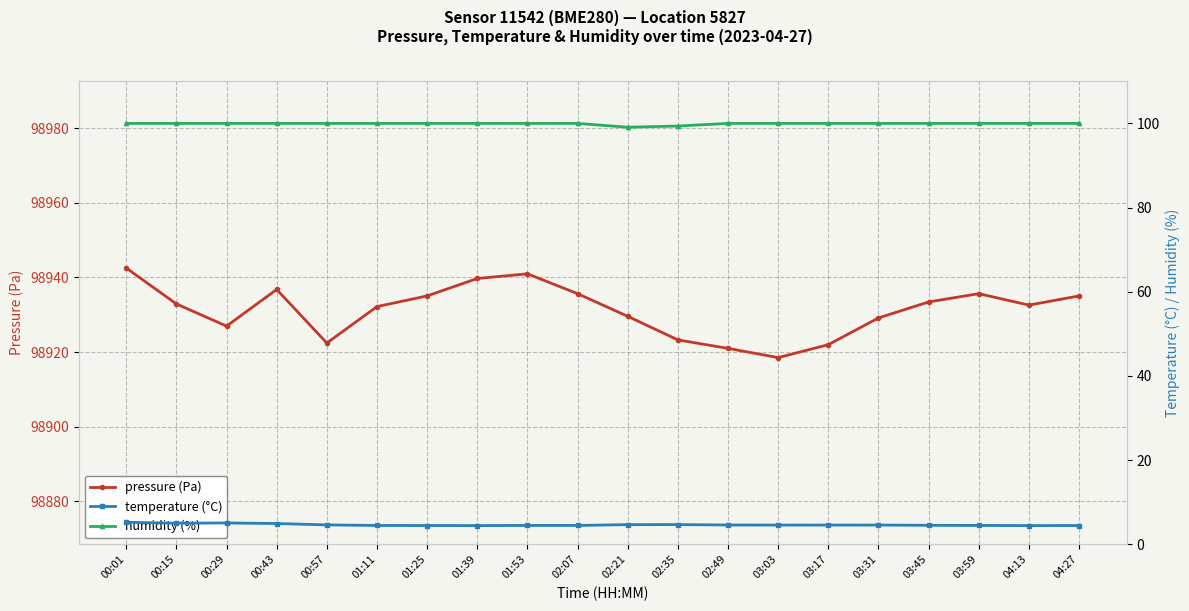

Which series changed the most between 02:21 and 03:31?

humidity (%)